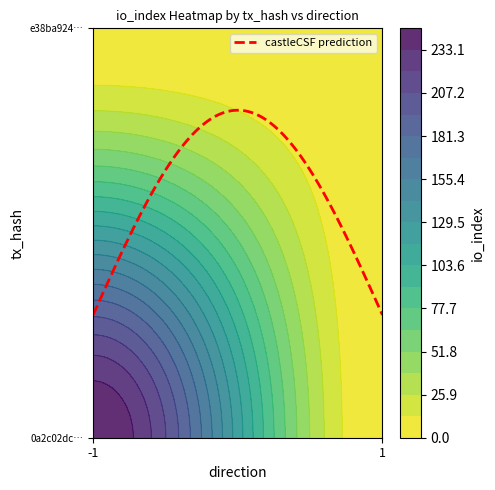

Rank the series by their average value, from highest to lowest.

0a2c02dc06261fdbbb8a8188909713cfb5a8e57, e38ba924c6df951e4660bbce5d91c121a3a2298